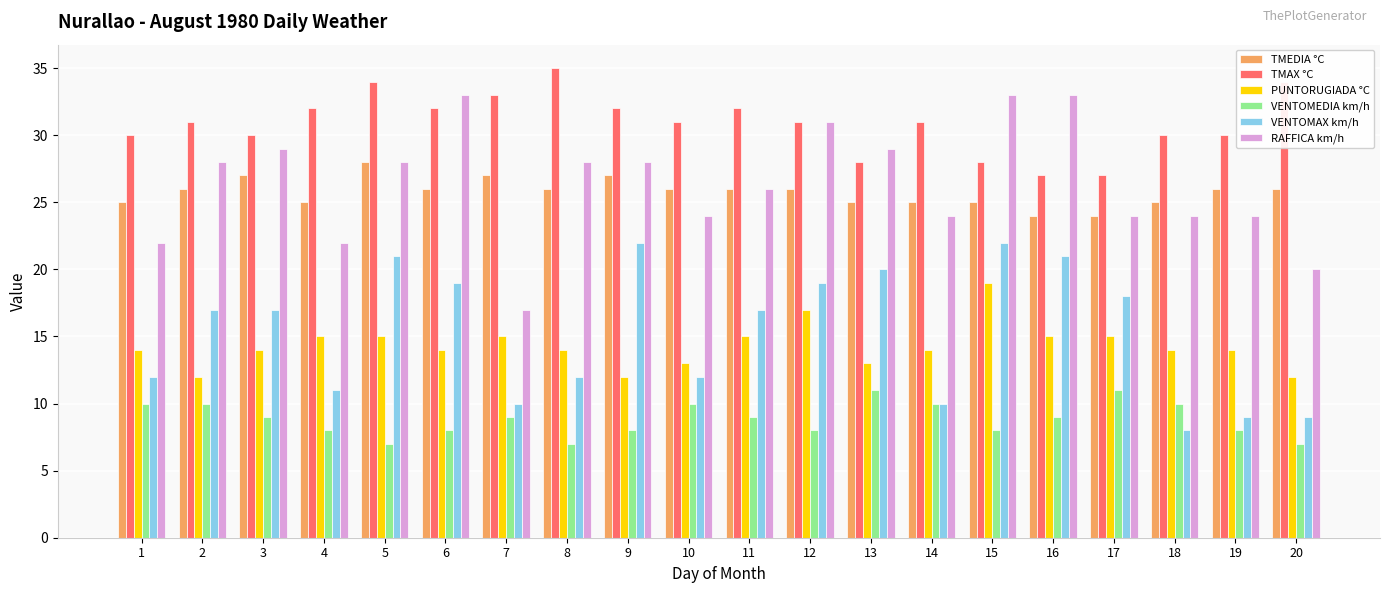

Reading right to left, list all the values displayed in this chart.

TMEDIA °C: 26	26	25	24	24	25	25	25	26	26	26	27	26	27	26	28	25	27	26	25
TMAX °C: 34	30	30	27	27	28	31	28	31	32	31	32	35	33	32	34	32	30	31	30
PUNTORUGIADA °C: 12	14	14	15	15	19	14	13	17	15	13	12	14	15	14	15	15	14	12	14
VENTOMEDIA km/h: 7	8	10	11	9	8	10	11	8	9	10	8	7	9	8	7	8	9	10	10
VENTOMAX km/h: 9	9	8	18	21	22	10	20	19	17	12	22	12	10	19	21	11	17	17	12
RAFFICA km/h: 20	24	24	24	33	33	24	29	31	26	24	28	28	17	33	28	22	29	28	22